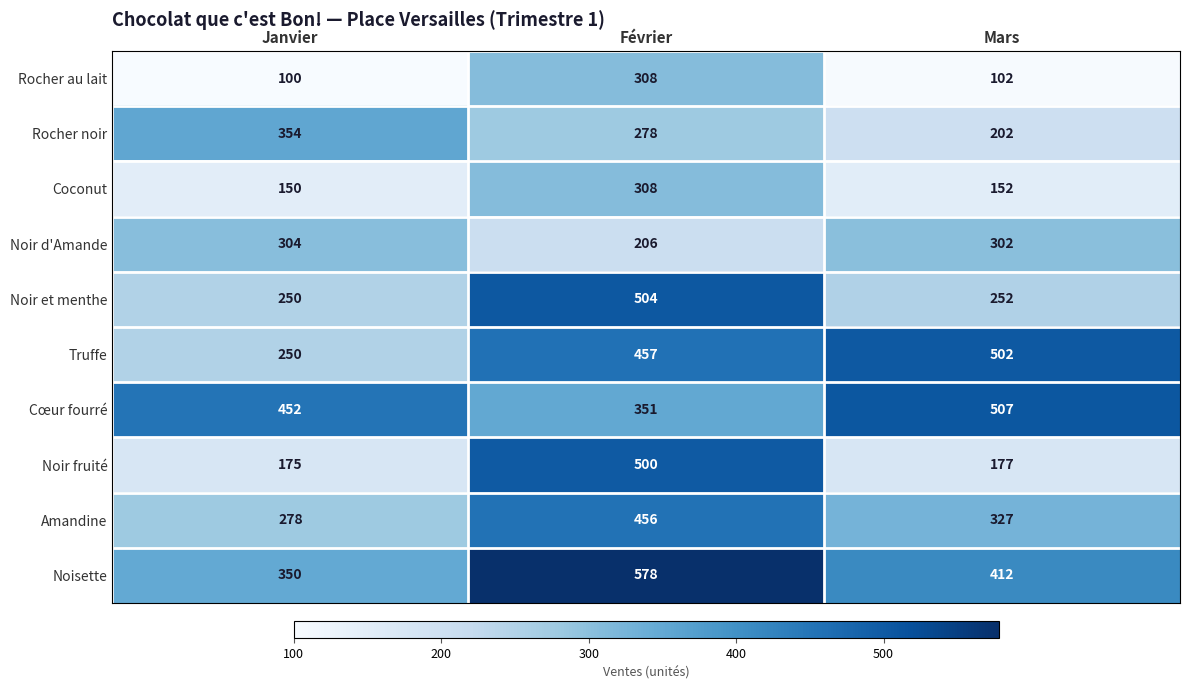

Between Janvier and Février, which series saw the biggest shift?

Noir fruité